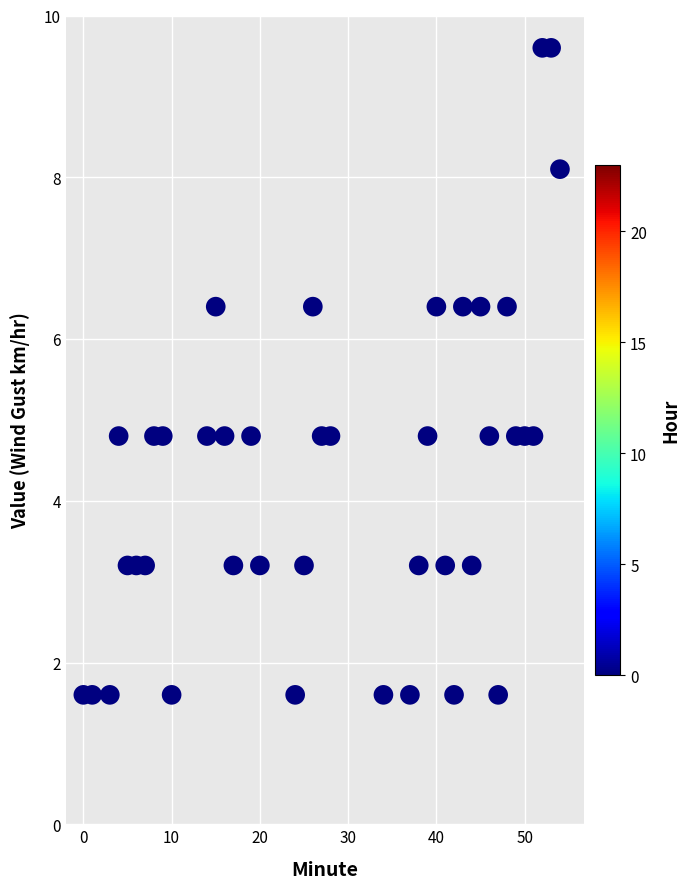

What is the range of Y values (max minus min)?

8.0